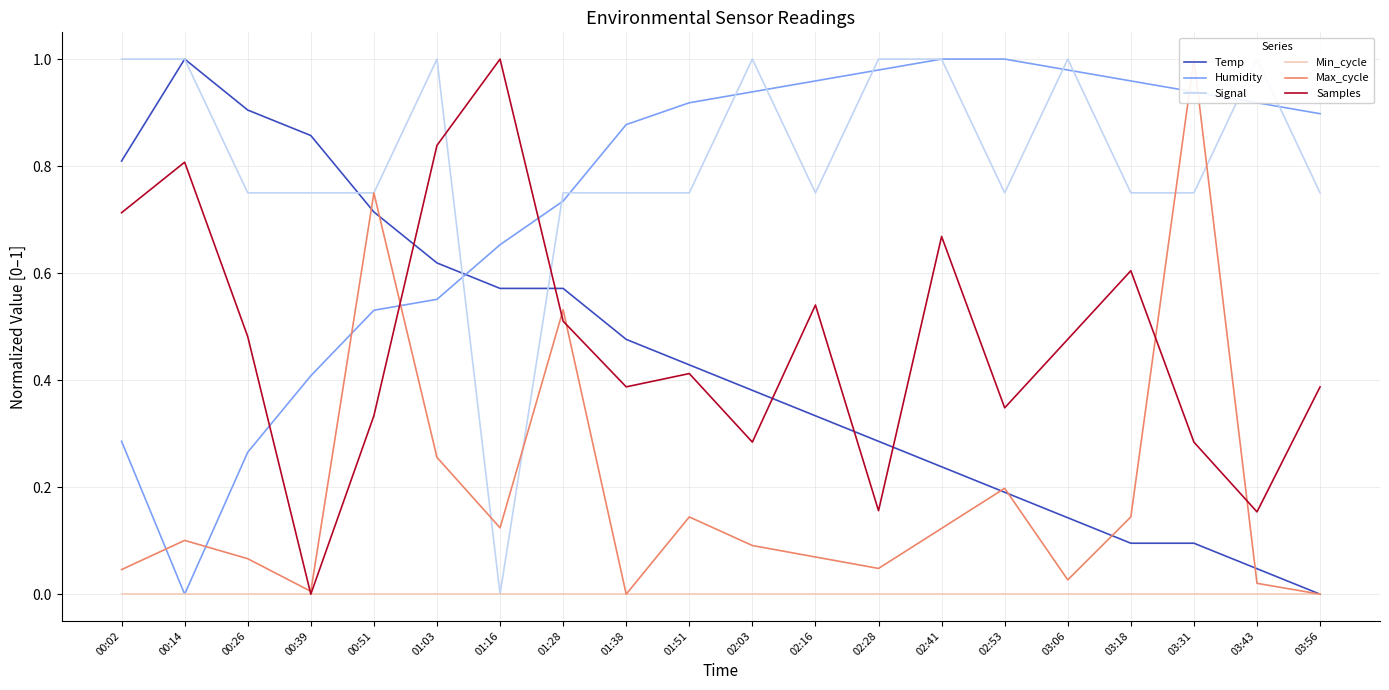

Is it true that Samples equals 0.7 at 00:02?

True